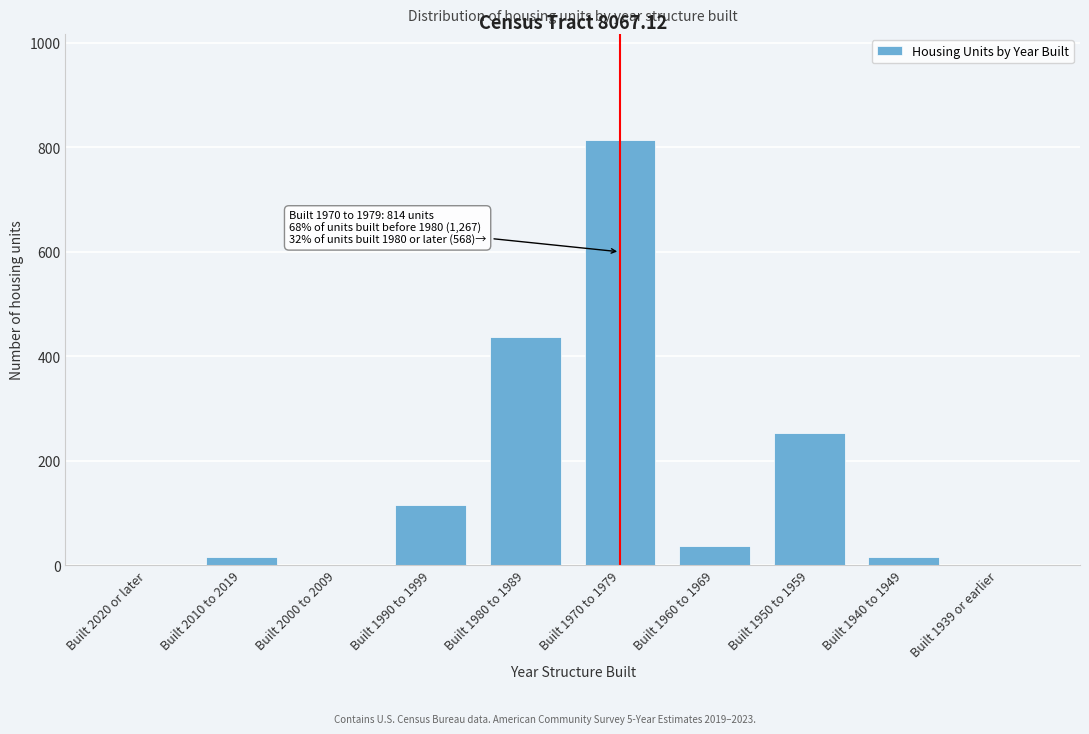

What is the greatest value displayed?

814